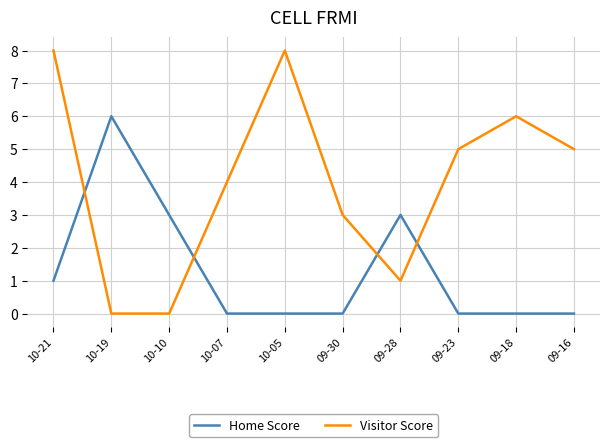

The Home Score series shows 0 at 09-18. True or false?

True